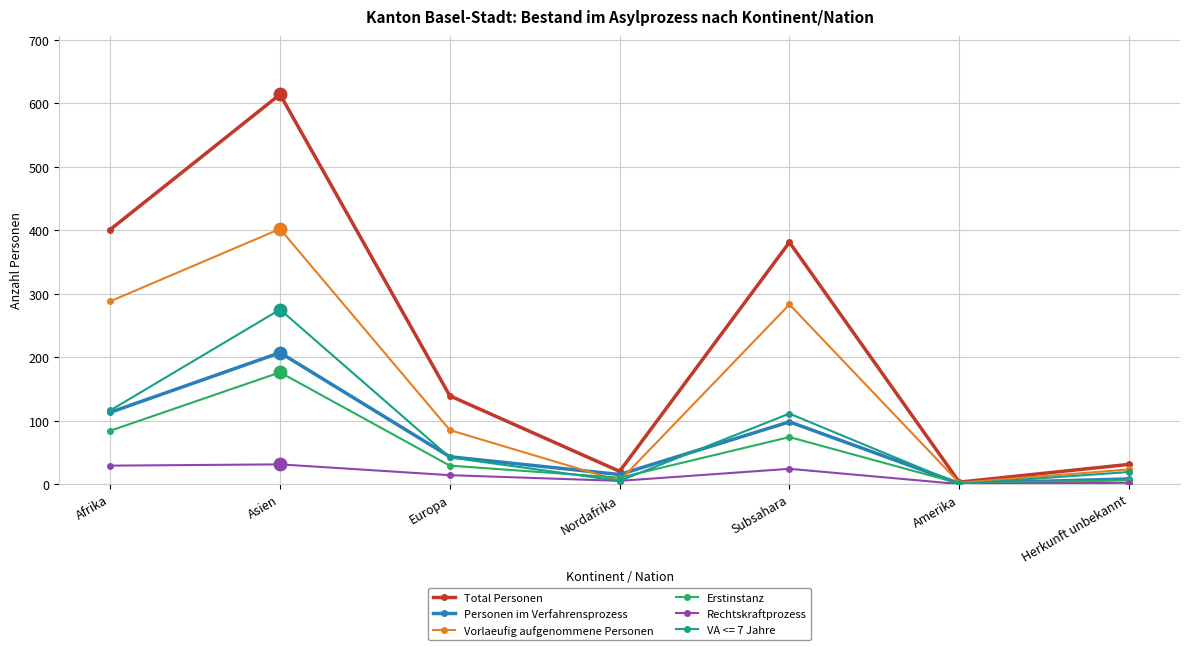

At which category does the chart reach its peak across all series?

Asien